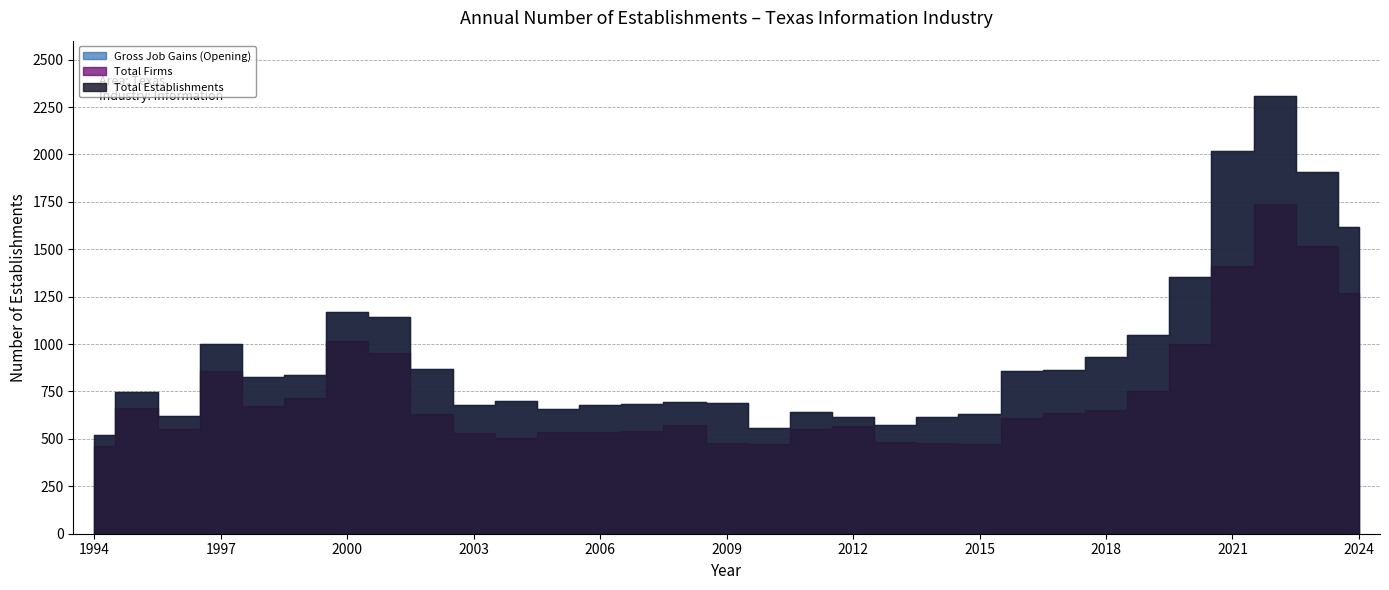

True or false: Total Establishments and Total Firms intersect in this chart.

False